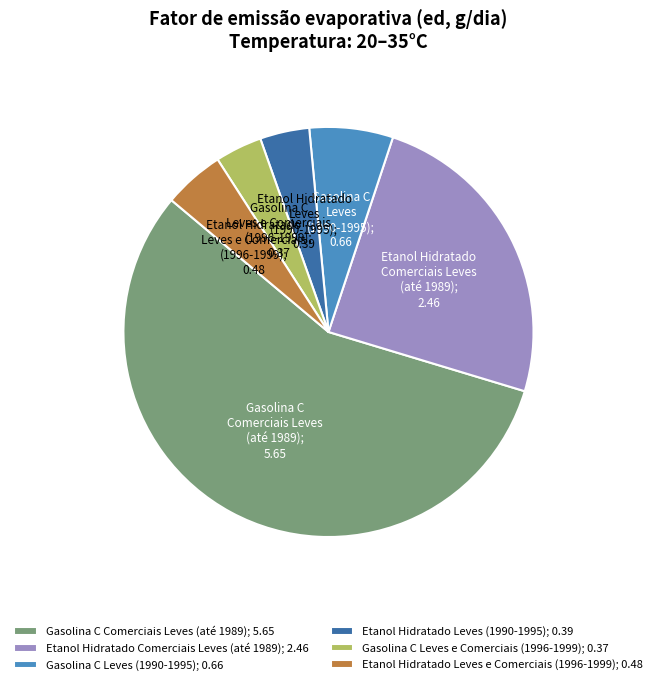

Is the sum of Gasolina C Comerciais Leves (até 1989); 5.65 and Gasolina C Leves e Comerciais (1996-1999); 0.37 greater than half?

Yes